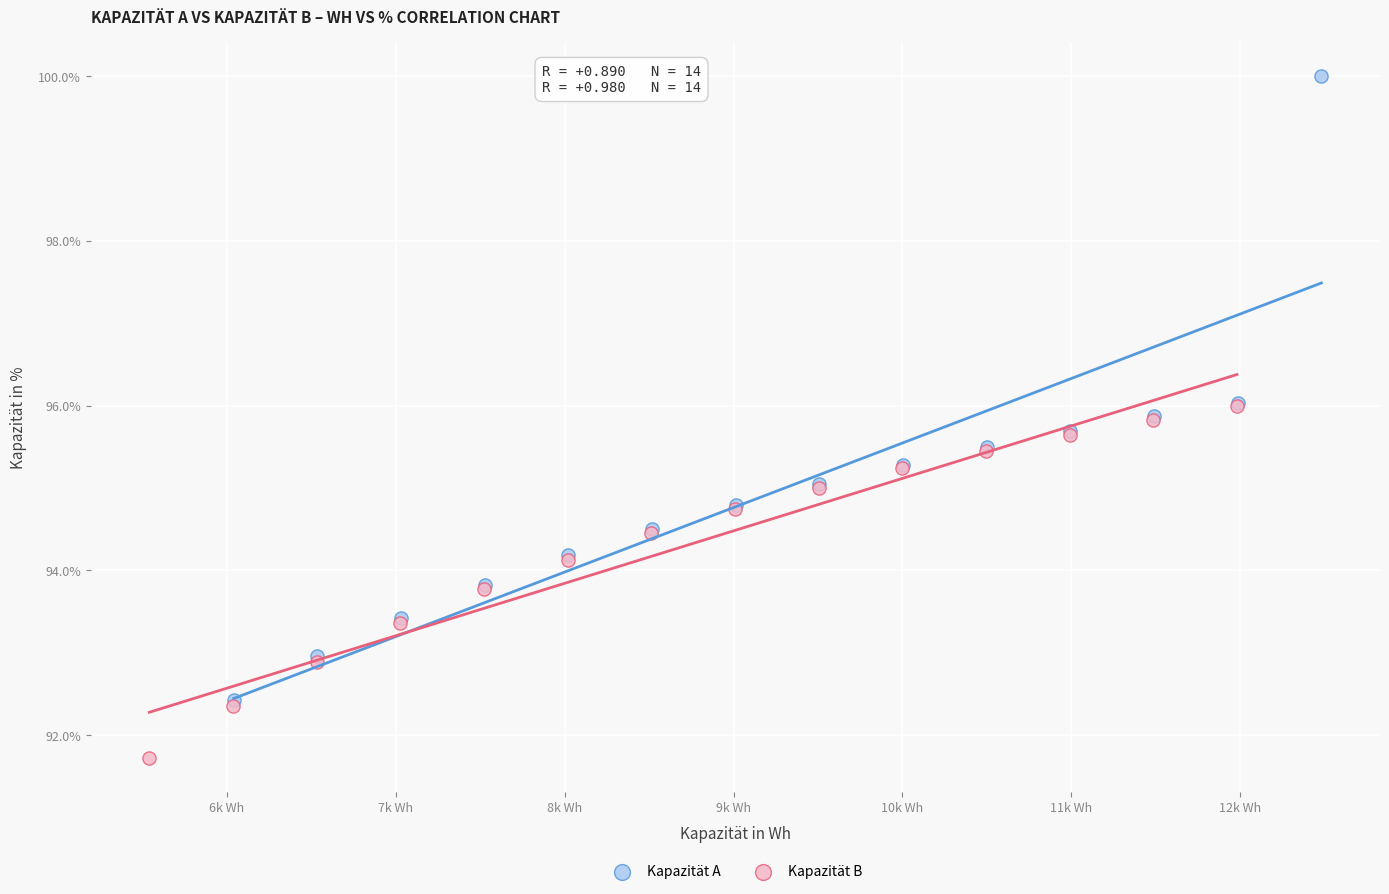

Which series reaches the minimum Y coordinate?

Kapazität B